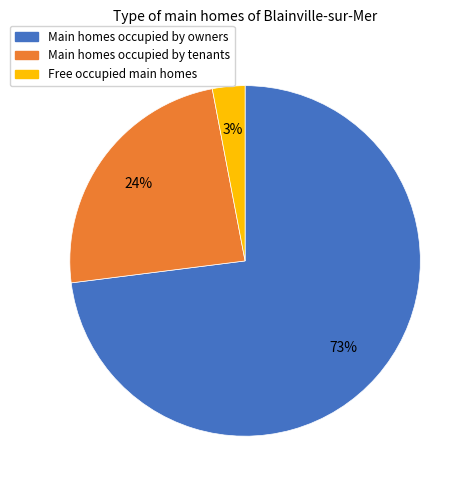

To the nearest percent, what portion does Main homes occupied by tenants represent?

24%